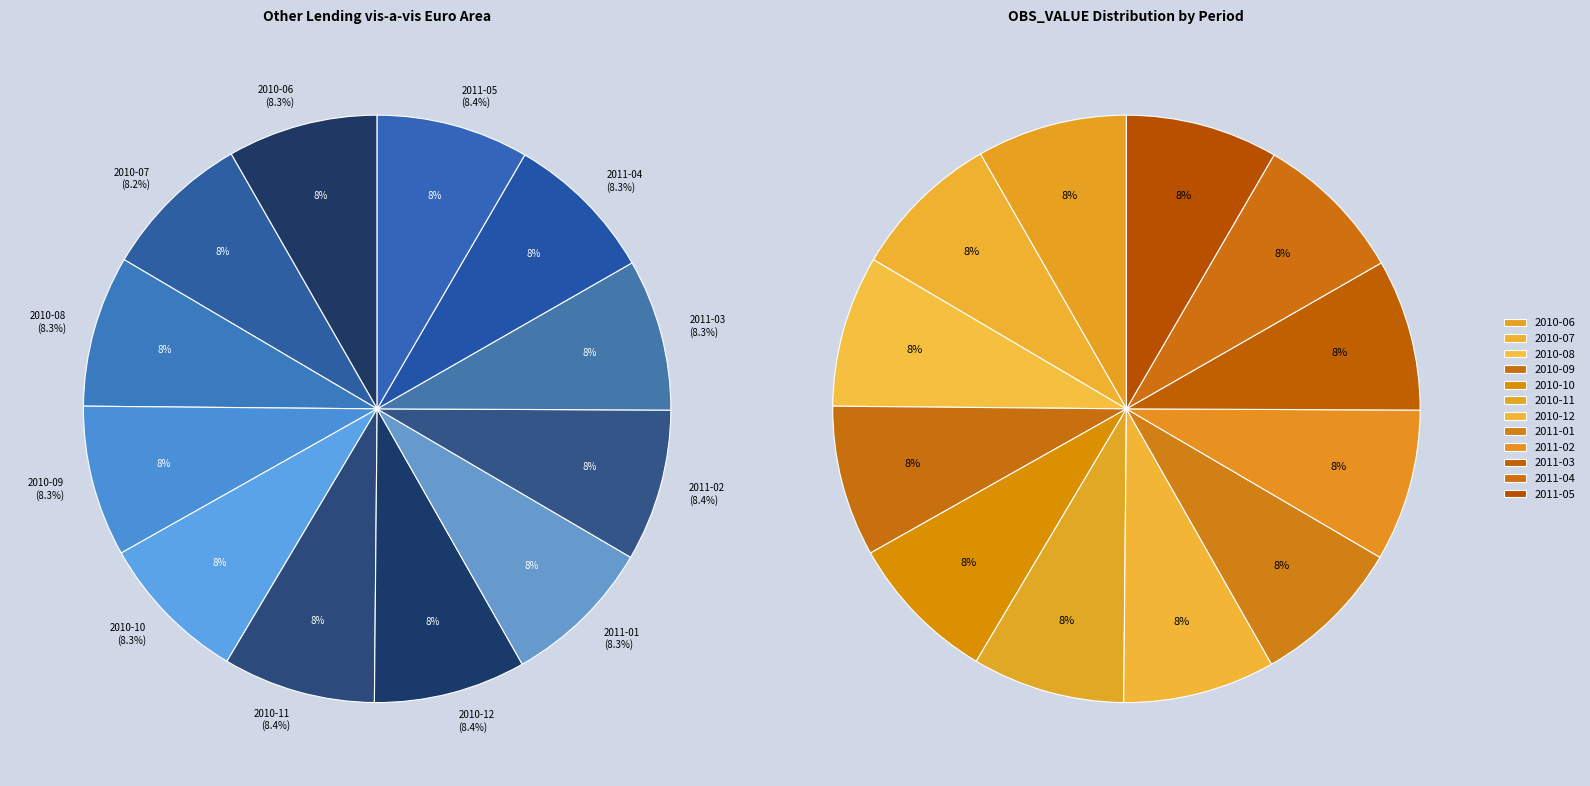

True or false: 2010-09 accounts for 8% of the total.

True